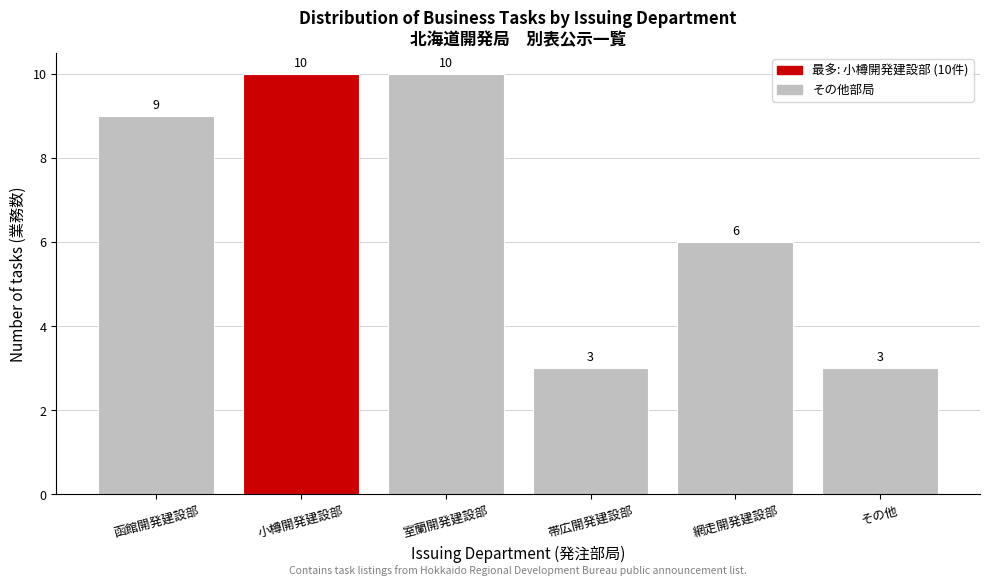

Reading left to right, transcribe all the data shown in this chart.

9	10	10	3	6	3